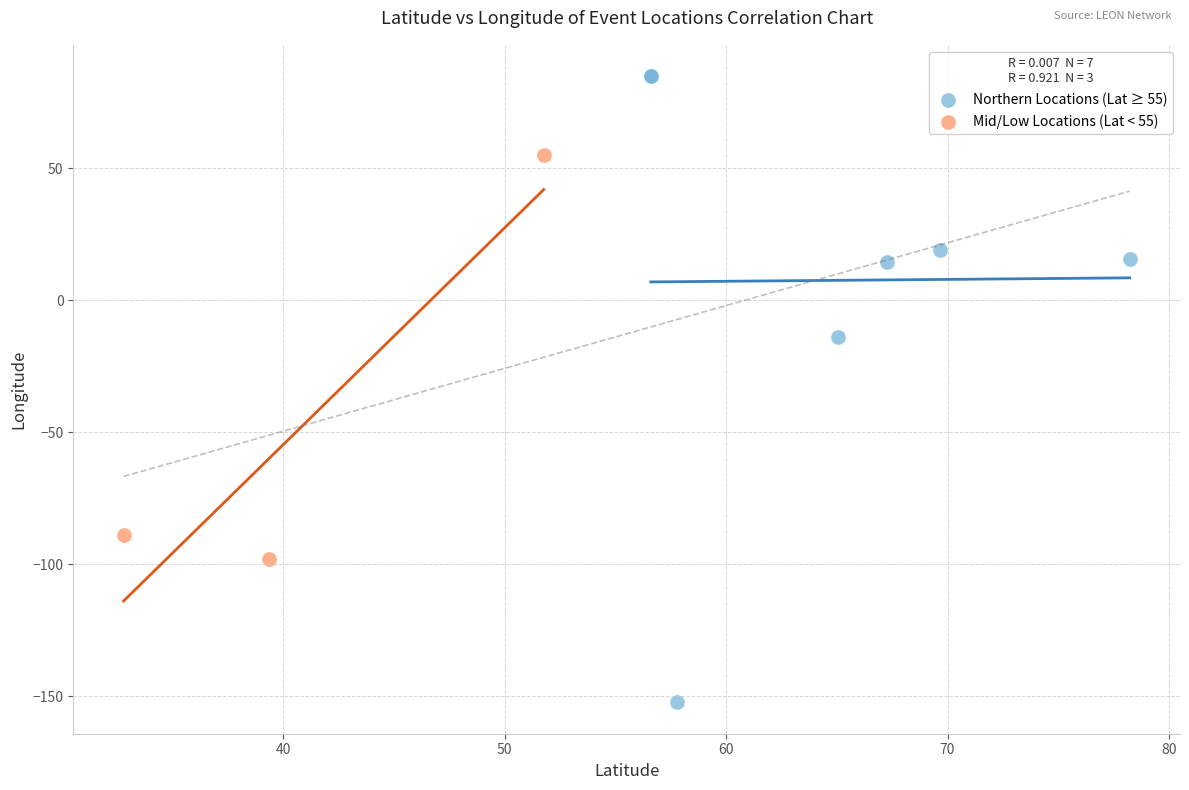

Which series reaches the minimum Y coordinate?

Northern Locations (Lat ≥ 55)